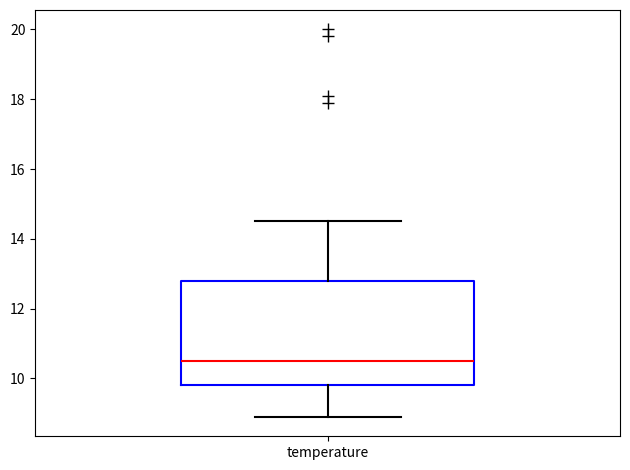

Transcribe this box plot: give where the median line is, the range the box spans, and where the two whiskers end, as read against the y-axis. The values are not printed on the chart, so give them approximately, as read against the axis.

median 10.6, box 9.8 to 12.8, whiskers 9.0 to 14.6